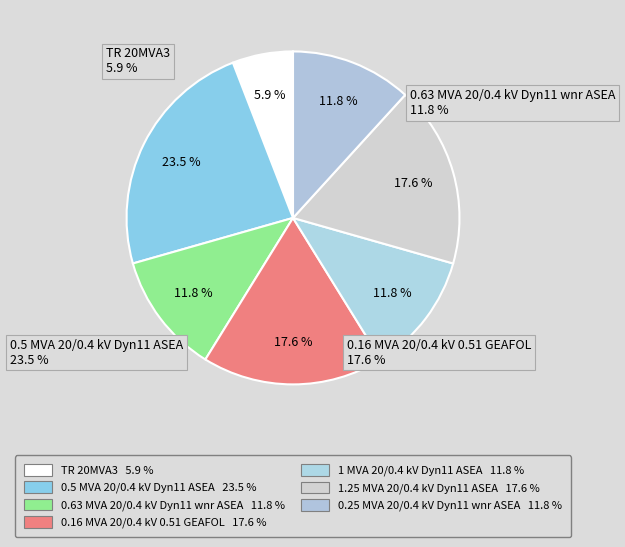

How much of the chart is everything except 0.63 MVA 20/0.4 kV Dyn11 wnr ASEA?

88.2%